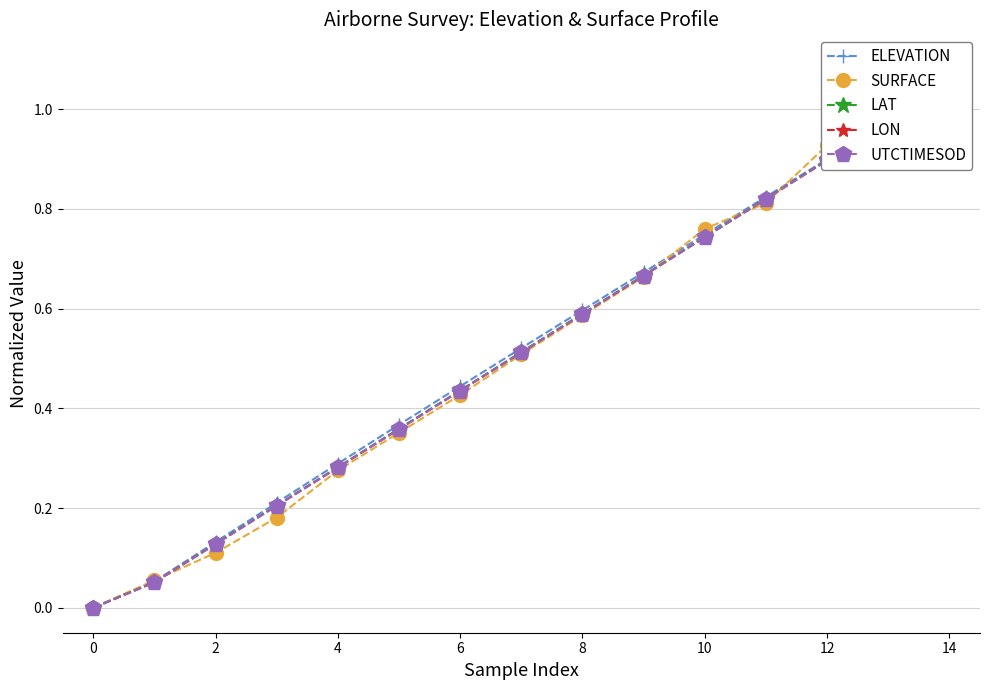

What is the difference between the maximum and minimum values in the LON series?

1.0